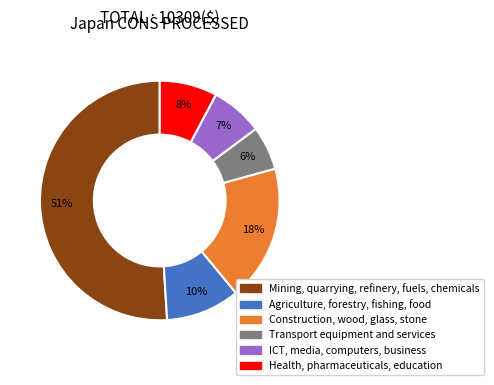

To the nearest percent, what percentage of the pie is Mining, quarrying, refinery, fuels, chemicals?

51%